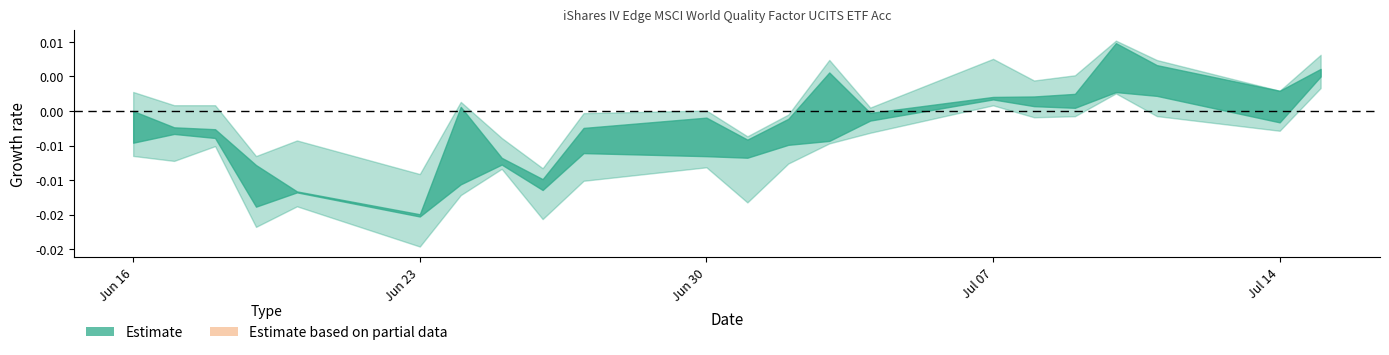

Is it true that Low equals 77374 at 10.07.2025?

False